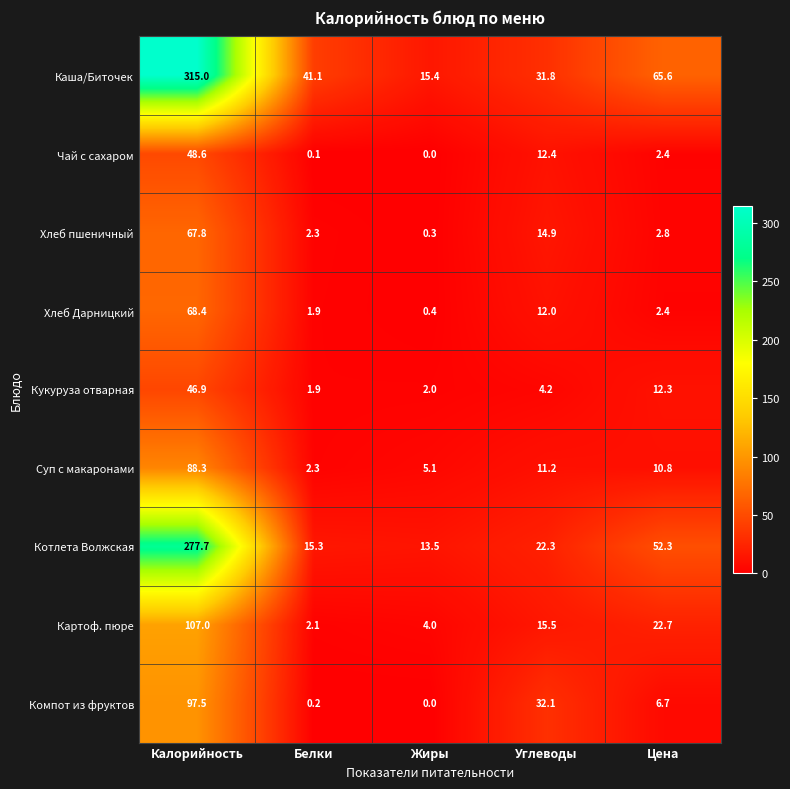

What is the maximum value shown in the chart?

315.0